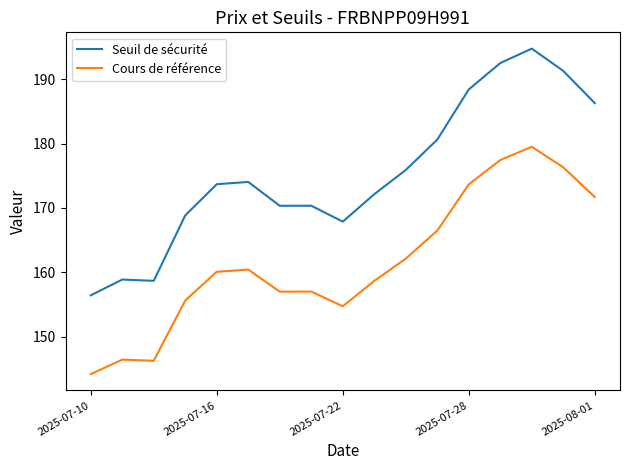

Rank the series by their maximum value, from highest to lowest.

Seuil de sécurité, Cours de référence